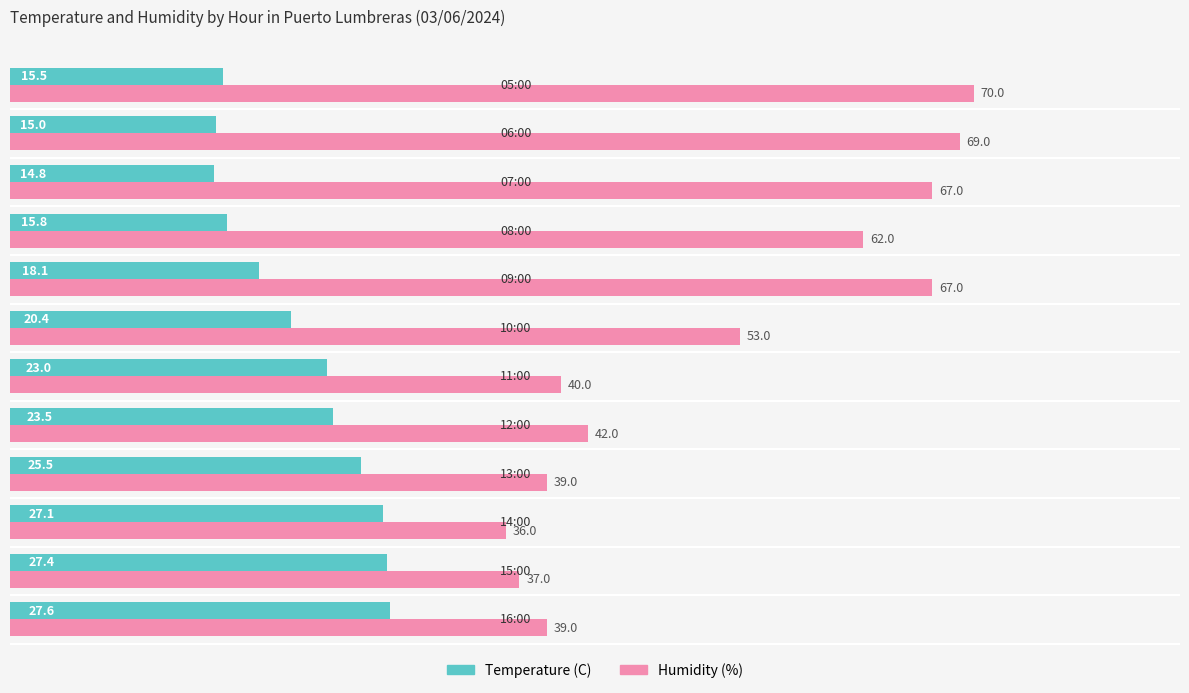

Rank the series by their maximum value, from highest to lowest.

Humidity (%), Temperature (C)